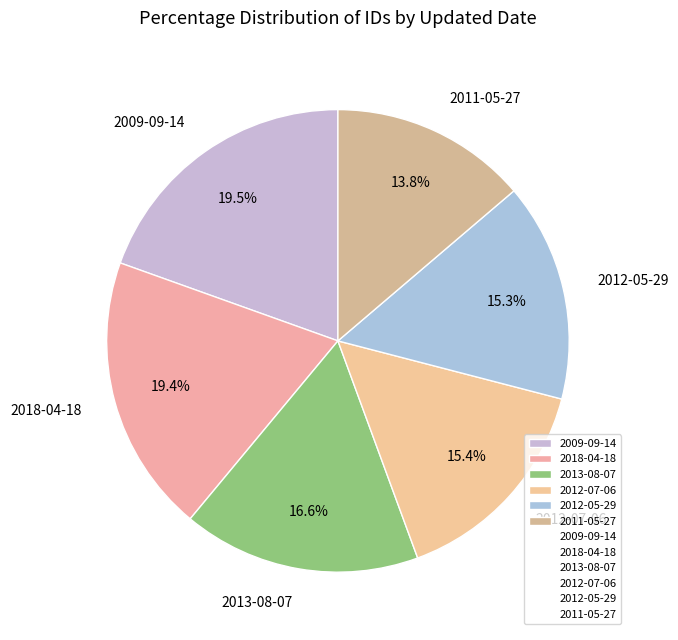

True or false: 2018-04-18 accounts for 26% of the total.

False